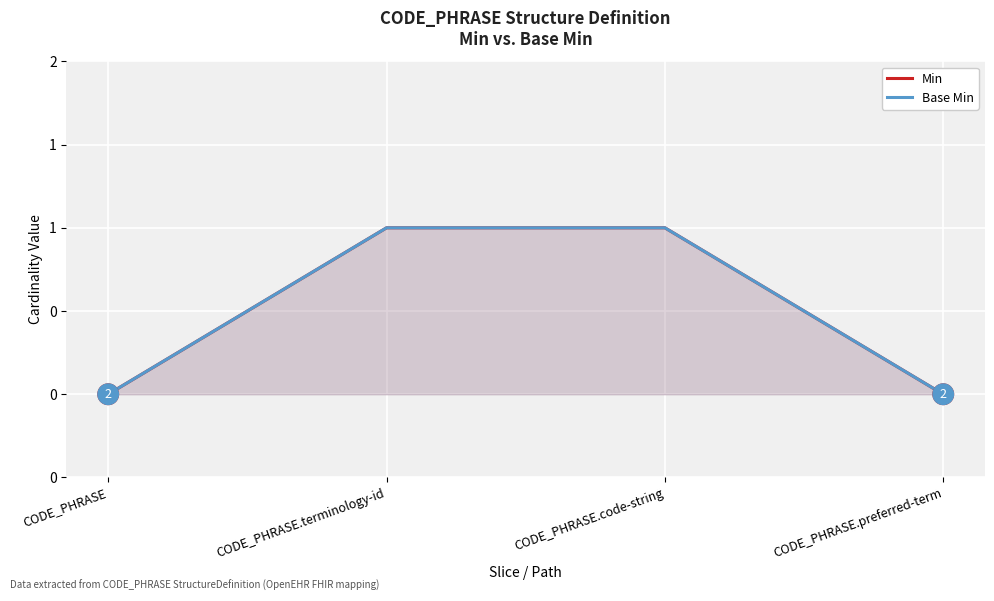

Rank the series by their maximum value, from highest to lowest.

Min, Base Min